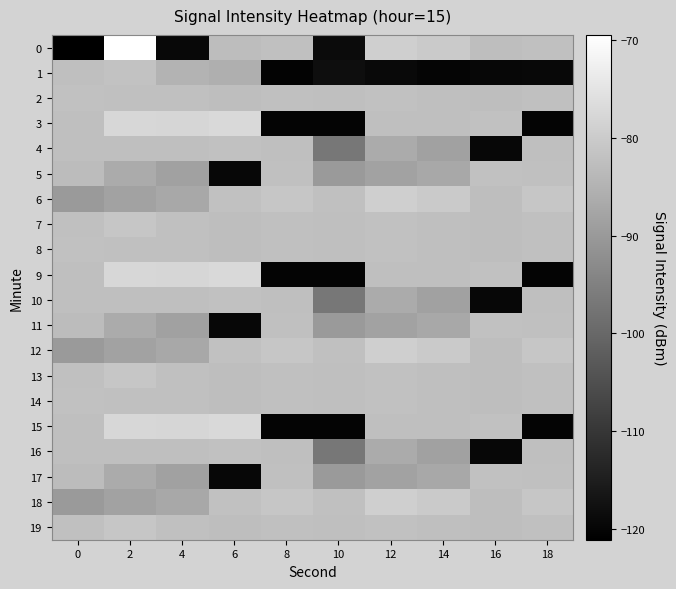

Which series has the largest total across all categories?

7